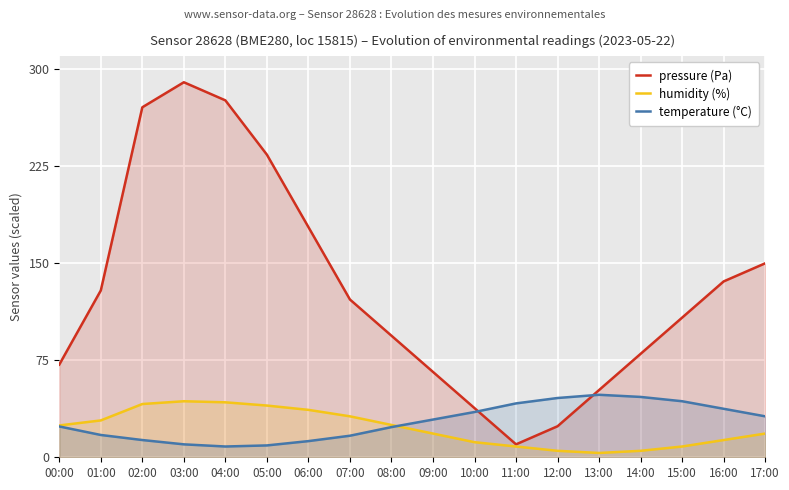

What is the difference between the maximum and second lowest values in the temperature (°C) series?

39.2